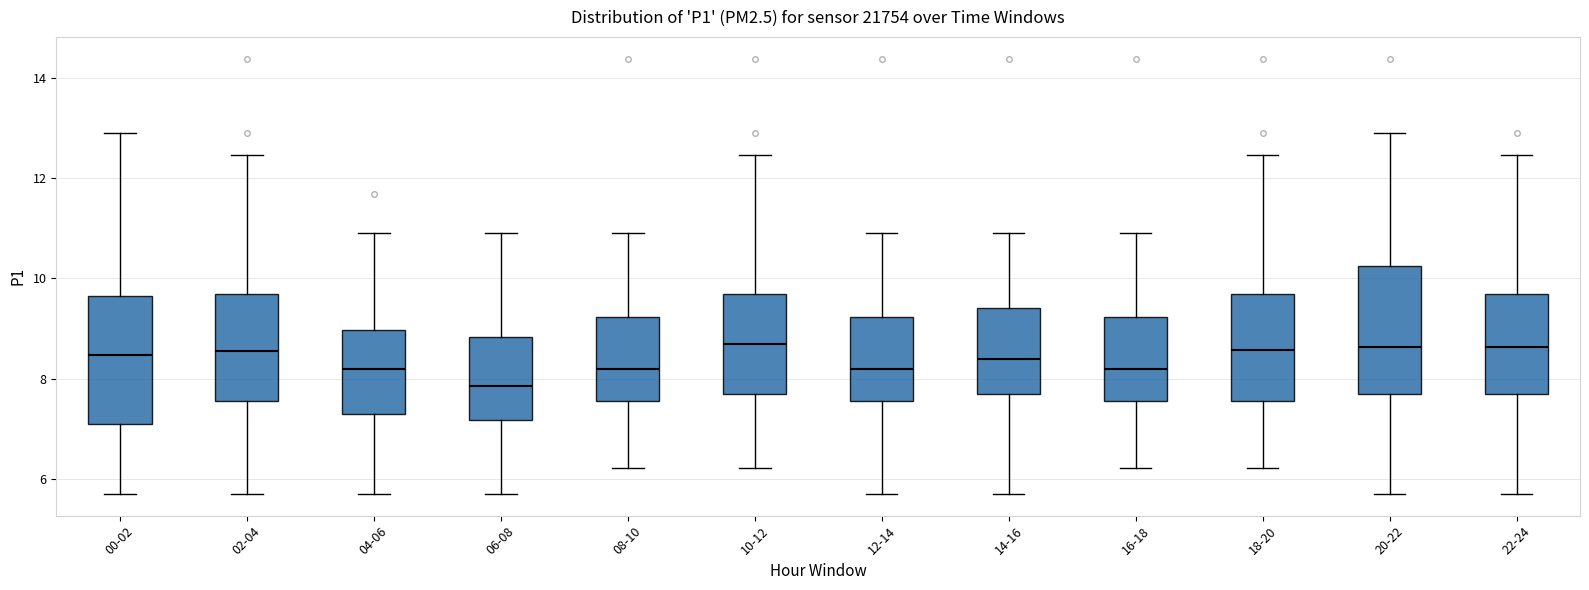

Reading left to right, read every box against the y-axis: the position of its median line, the range the box covers, and the ends of its whiskers. The values are not printed on the chart, so give them approximately, as read against the axis.

00-02: median 8.4, box 7.0 to 9.6, whiskers 5.8 to 13.0
02-04: median 8.6, box 7.6 to 9.6, whiskers 5.8 to 12.4
04-06: median 8.2, box 7.2 to 9.0, whiskers 5.8 to 11.0
06-08: median 7.8, box 7.2 to 8.8, whiskers 5.8 to 11.0
08-10: median 8.2, box 7.6 to 9.2, whiskers 6.2 to 11.0
10-12: median 8.6, box 7.6 to 9.6, whiskers 6.2 to 12.4
12-14: median 8.2, box 7.6 to 9.2, whiskers 5.8 to 11.0
14-16: median 8.4, box 7.6 to 9.4, whiskers 5.8 to 11.0
16-18: median 8.2, box 7.6 to 9.2, whiskers 6.2 to 11.0
18-20: median 8.6, box 7.6 to 9.6, whiskers 6.2 to 12.4
20-22: median 8.6, box 7.6 to 10.2, whiskers 5.8 to 13.0
22-24: median 8.6, box 7.6 to 9.6, whiskers 5.8 to 12.4